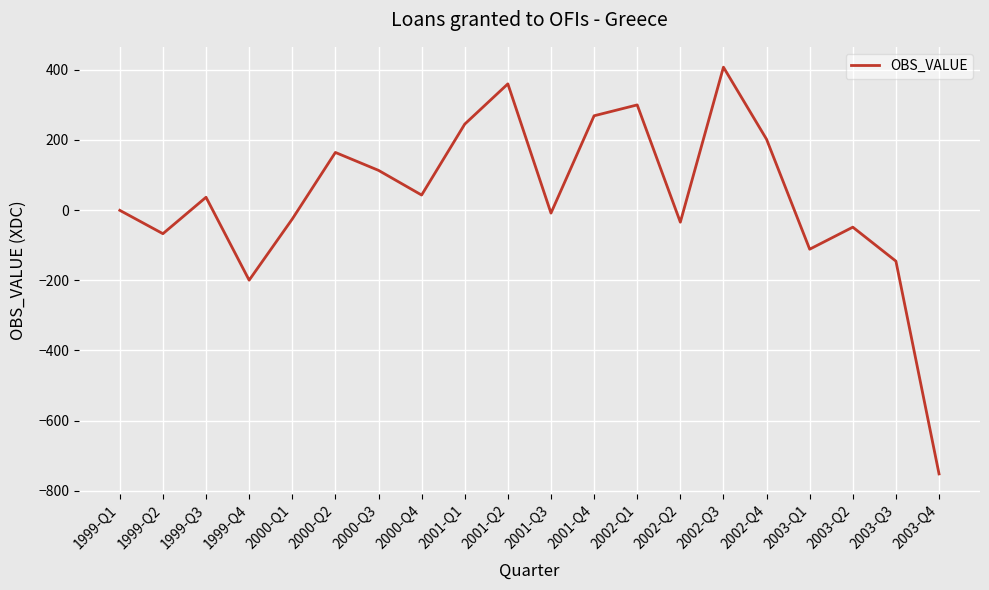

What is the difference between the maximum and minimum values?

1159.2